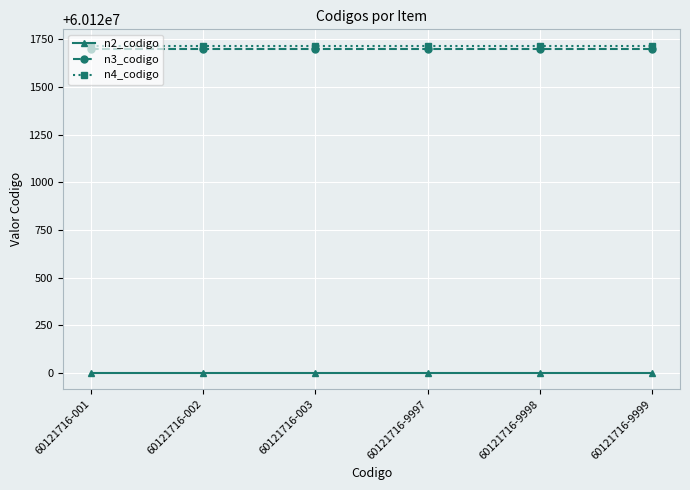

Does the chart display data point markers on the line(s)?

Yes